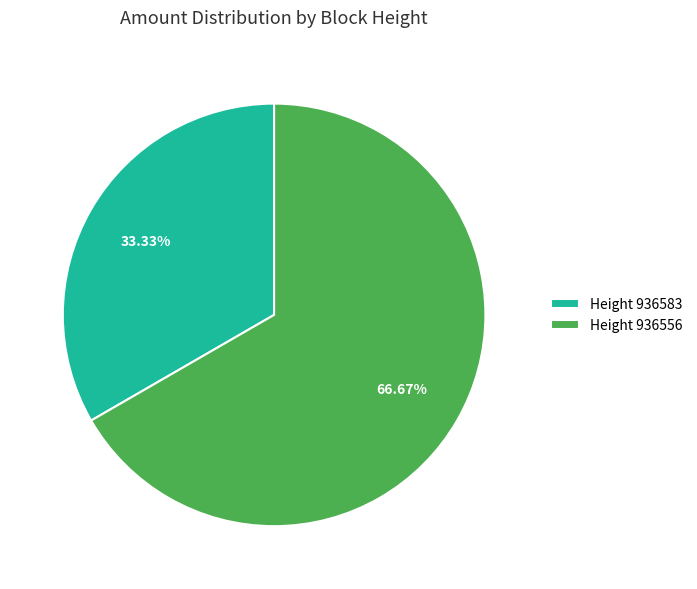

Combined, do Height 936556 and Height 936583 account for over 50%?

Yes